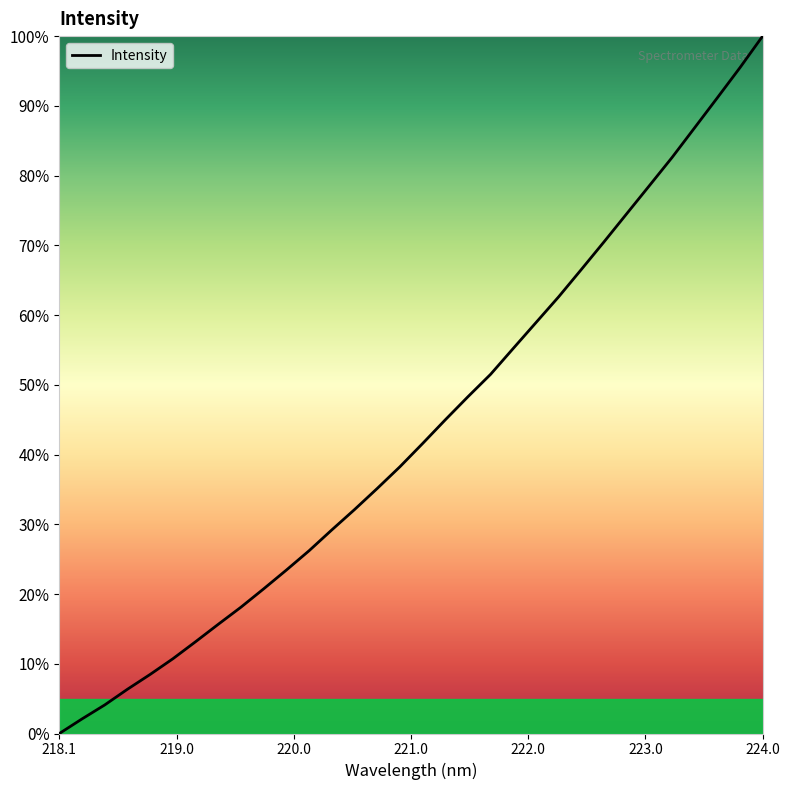

What is the greatest value displayed?

100.0